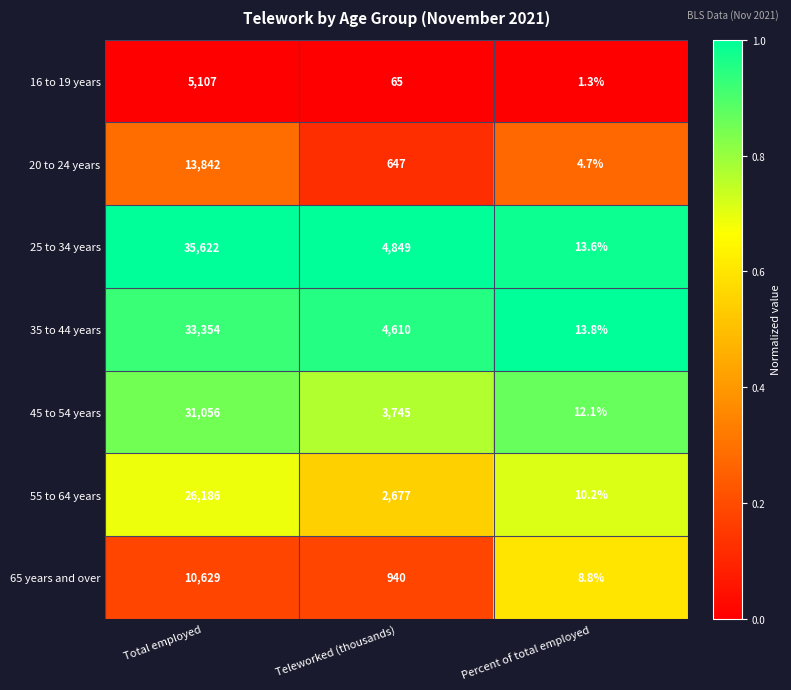

What is the difference between the highest and lowest values at Total employed?

30515.0